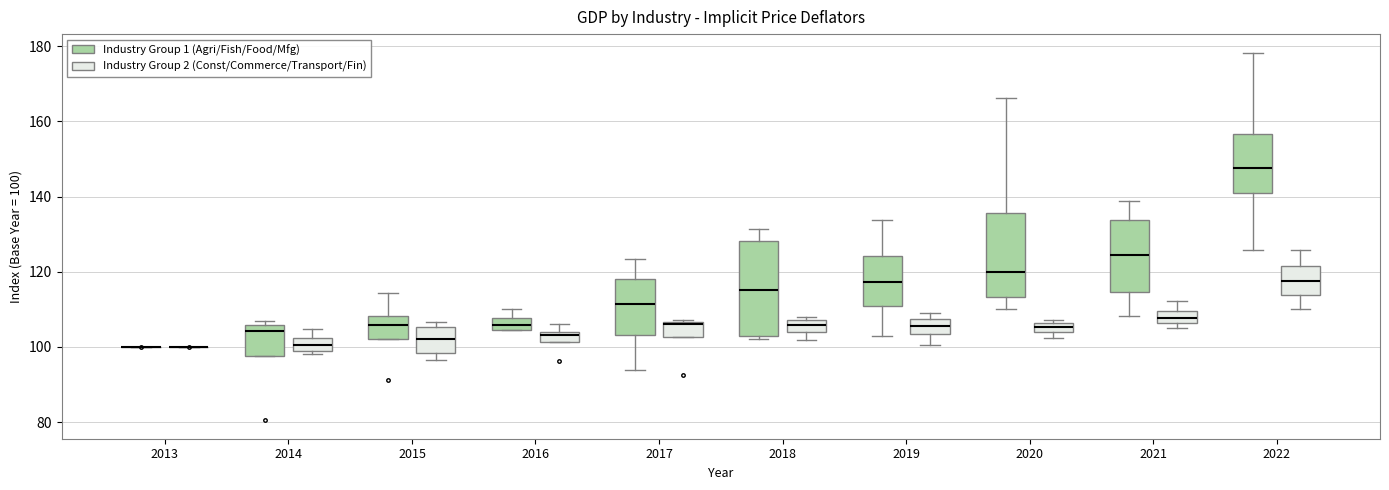

Where is the lower edge of the box for 2016 (Industry Group 2 (Const/Commerce/Transport/Fin)) on the y-axis? The values are not printed on the chart, so give them approximately, as read against the axis.

102